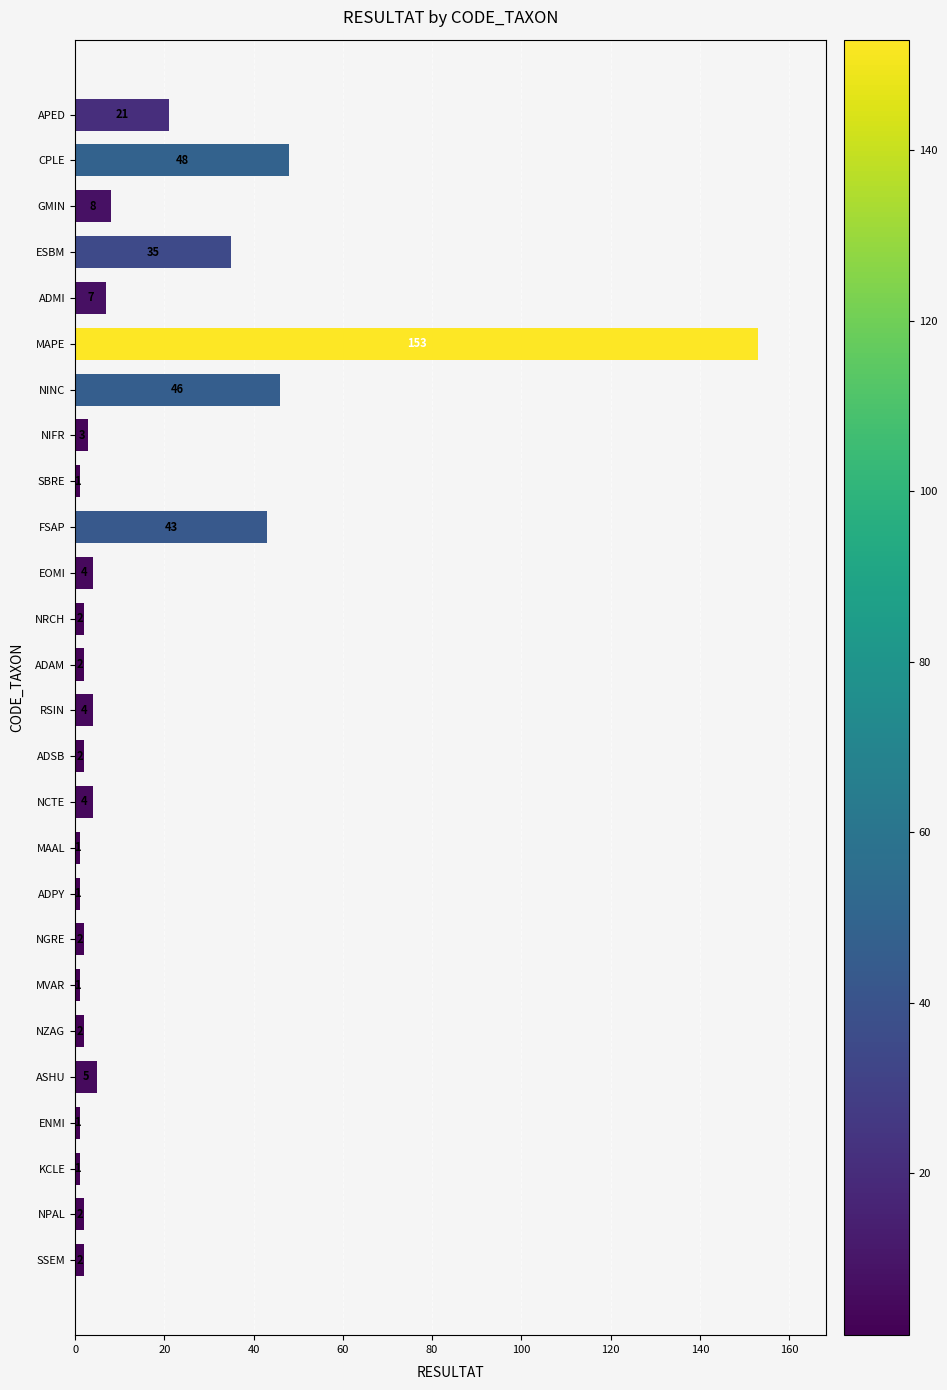

What is the smallest value displayed?

1